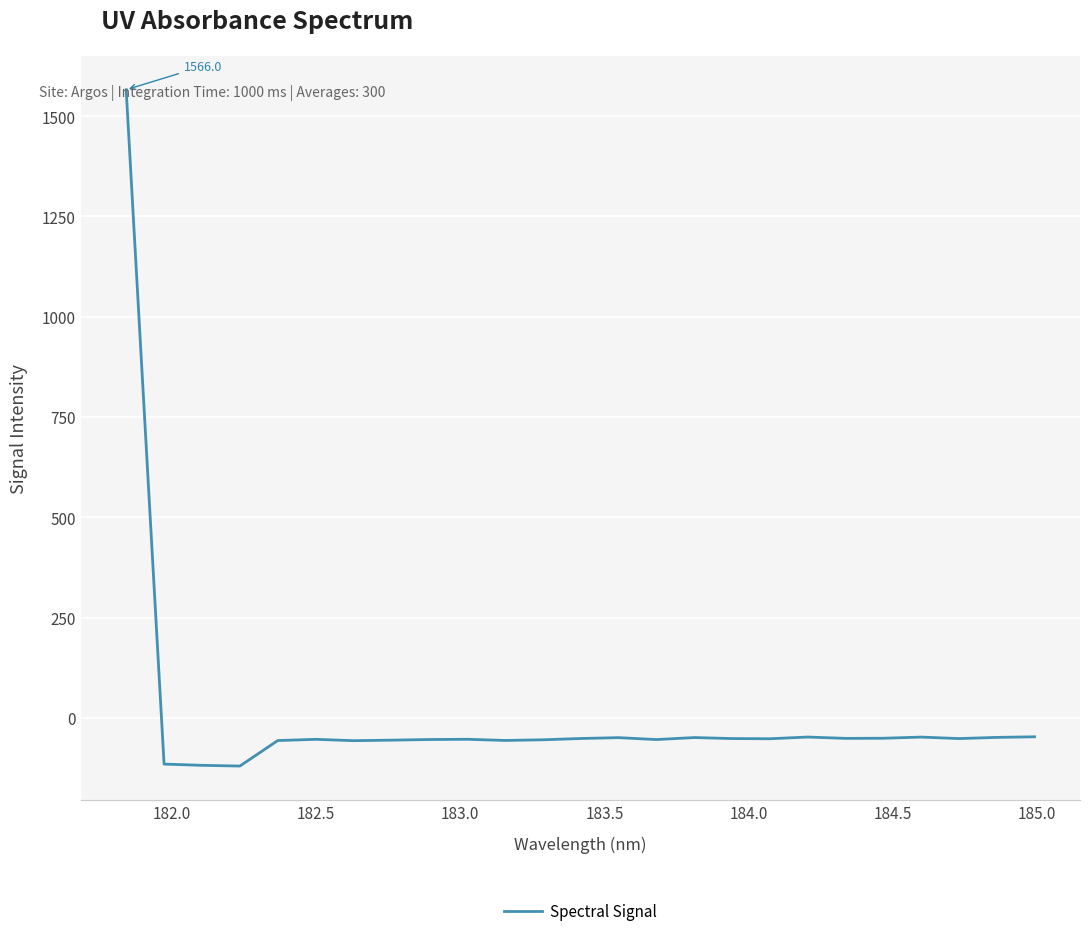

What is the maximum value shown in the chart?

1566.0